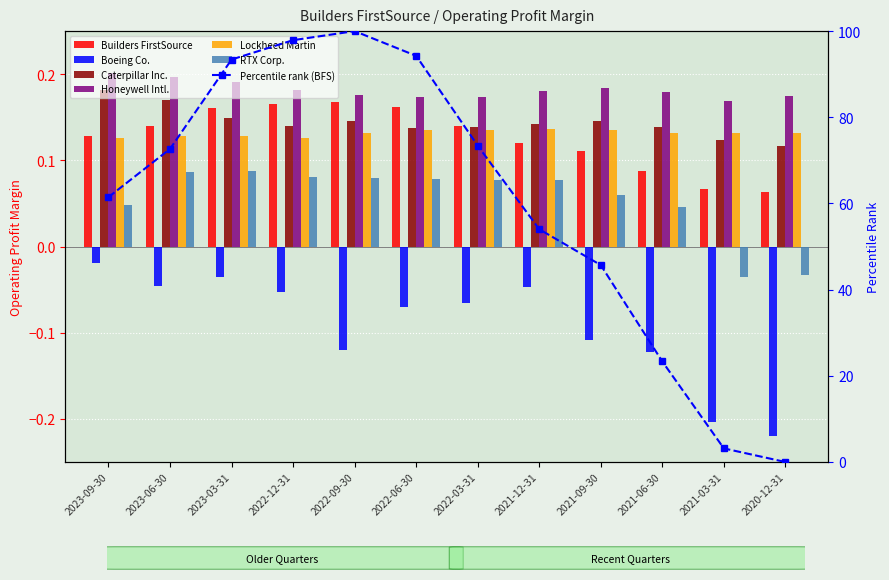

What is the approximate value of Honeywell Intl. at 2023-03-31?

0.2